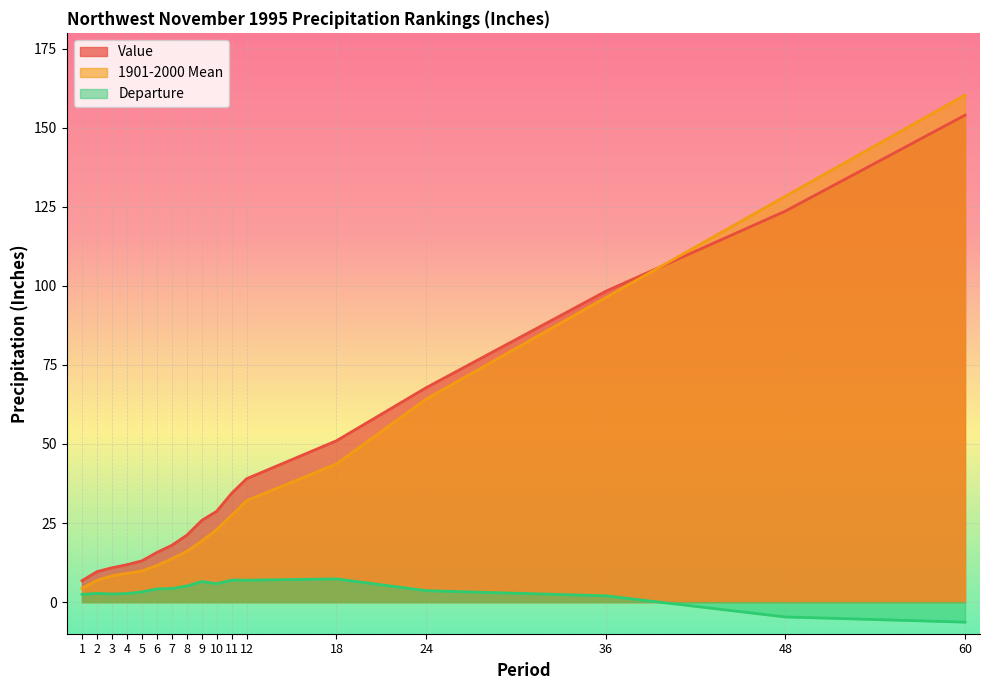

At how many categories does at least one series exceed 154?

1